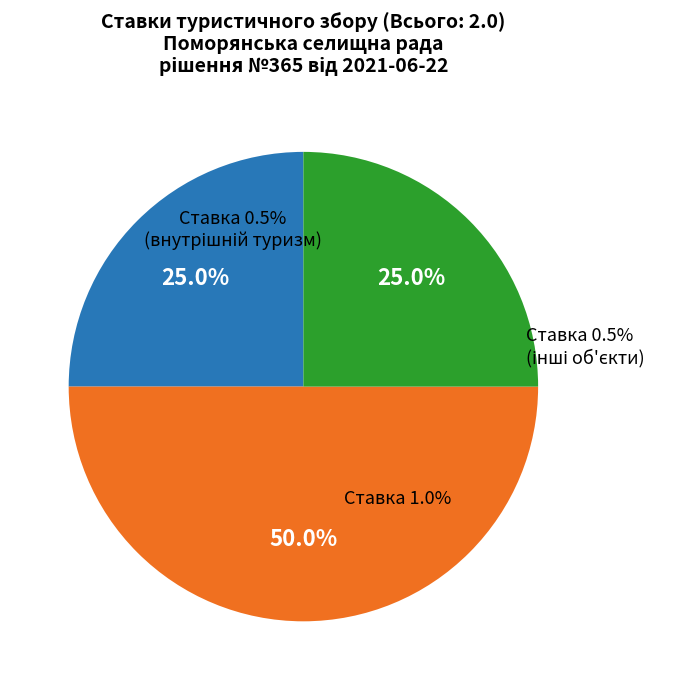

The готелі (1%) slice represents 41% of the pie. True or false?

False